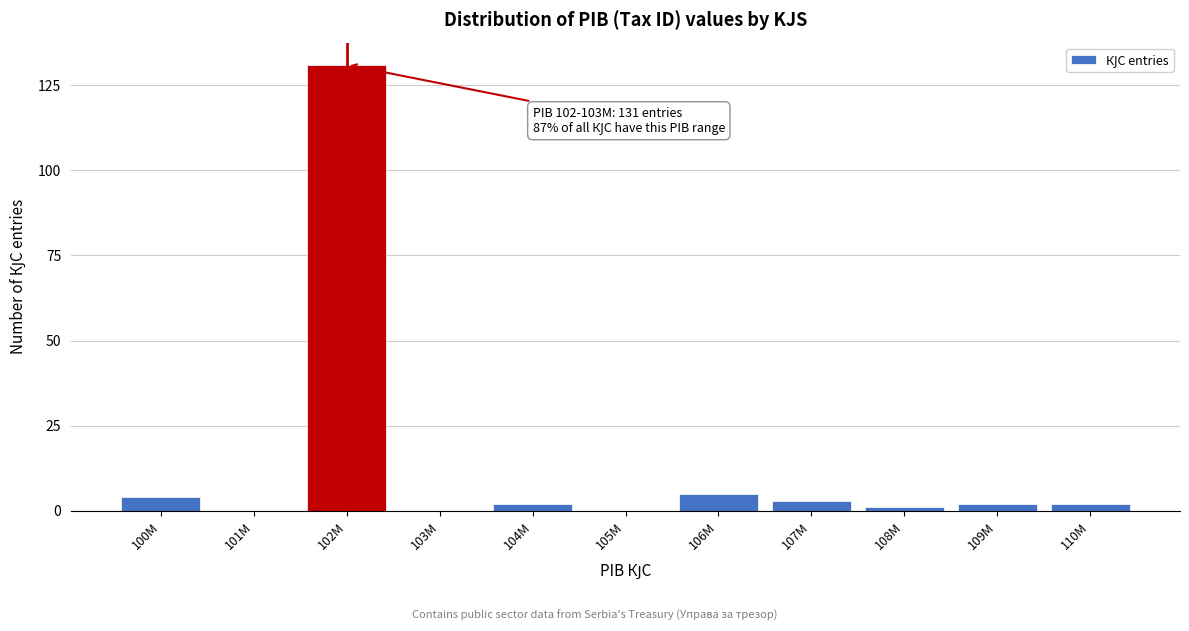

What is the sum of all values?

150